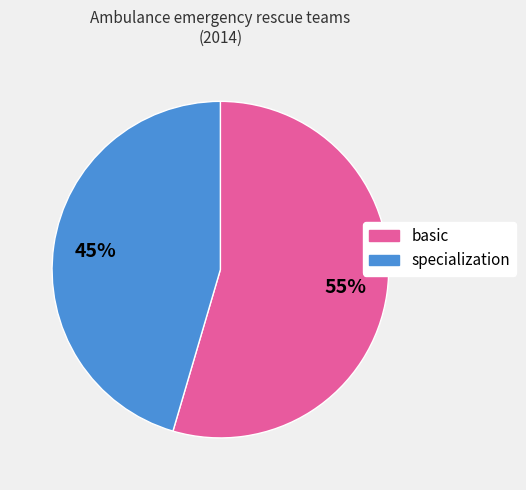

How many slices are in this pie chart?

2